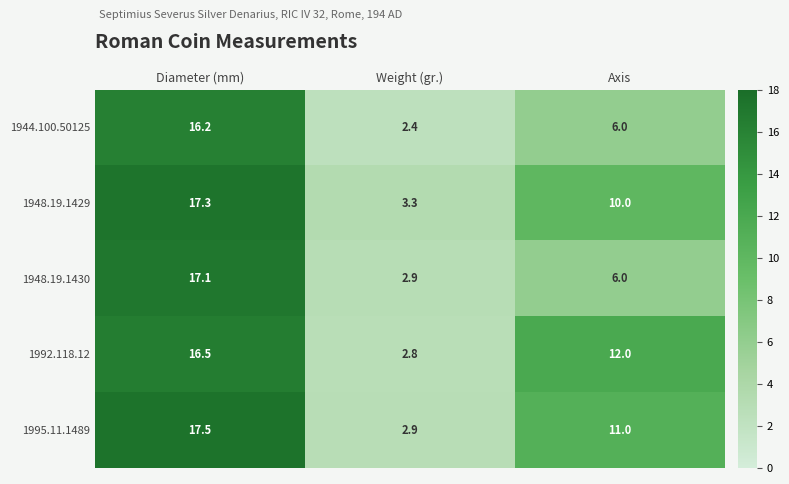

Which series has the largest total across all categories?

1995.11.1489